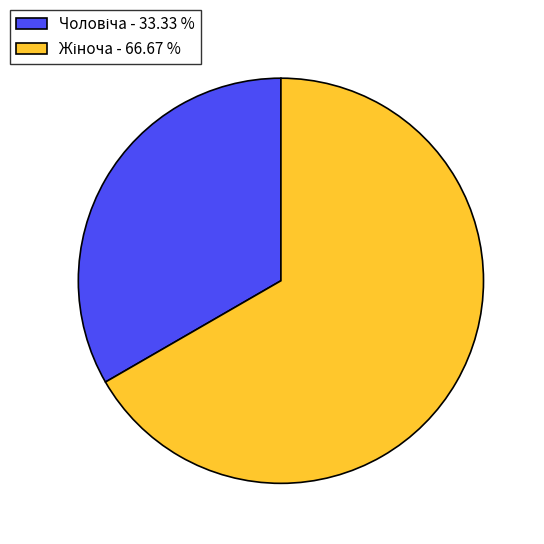

Does any single category account for the majority?

Yes